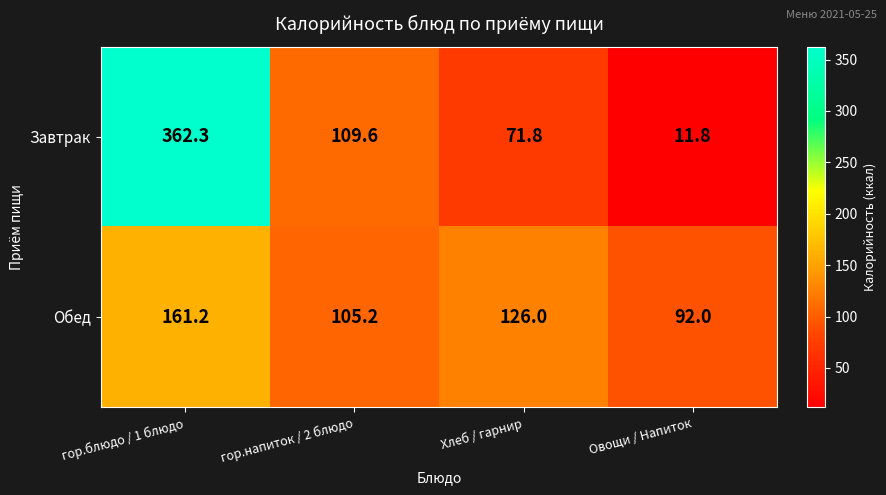

What is the sum of the Завтрак values at гор.напиток / 2 блюдо and Овощи / Напиток?

121.4